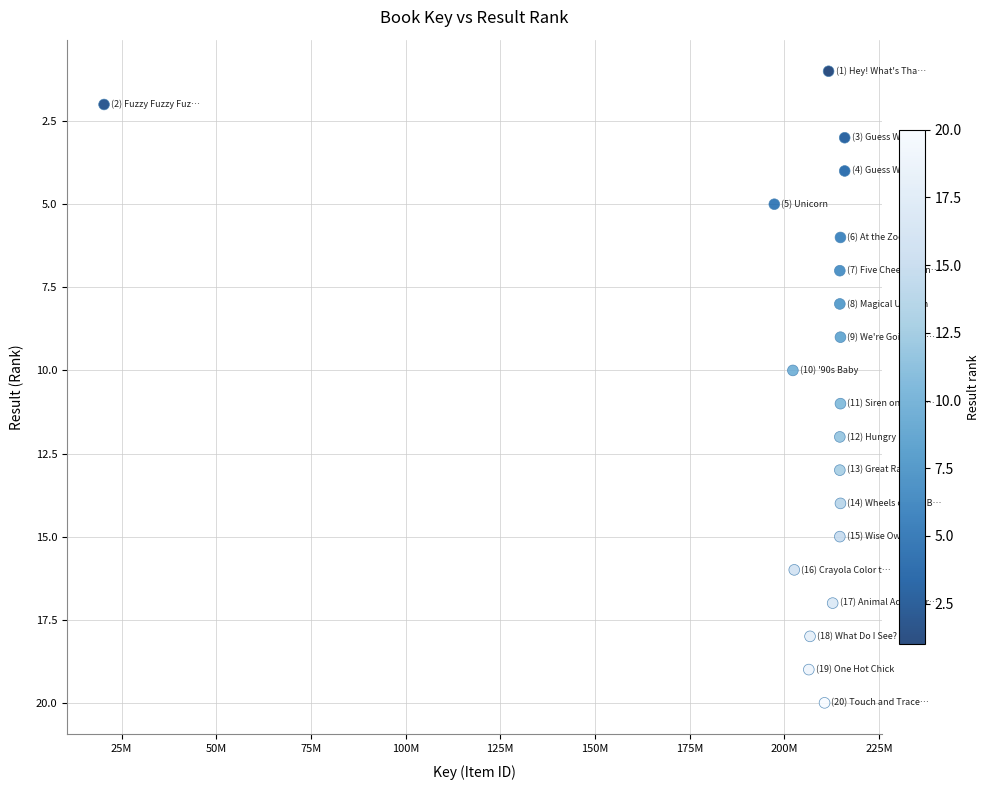

What is the range of Y values (max minus min)?

19